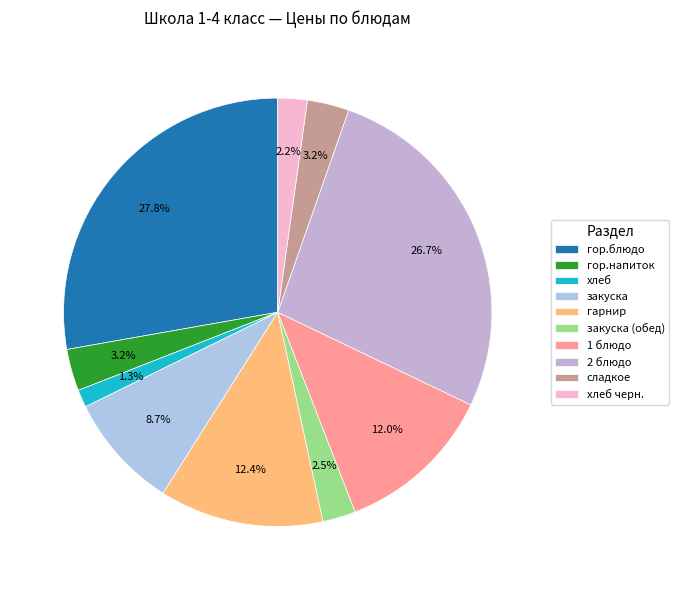

Count the number of slices in the pie.

10